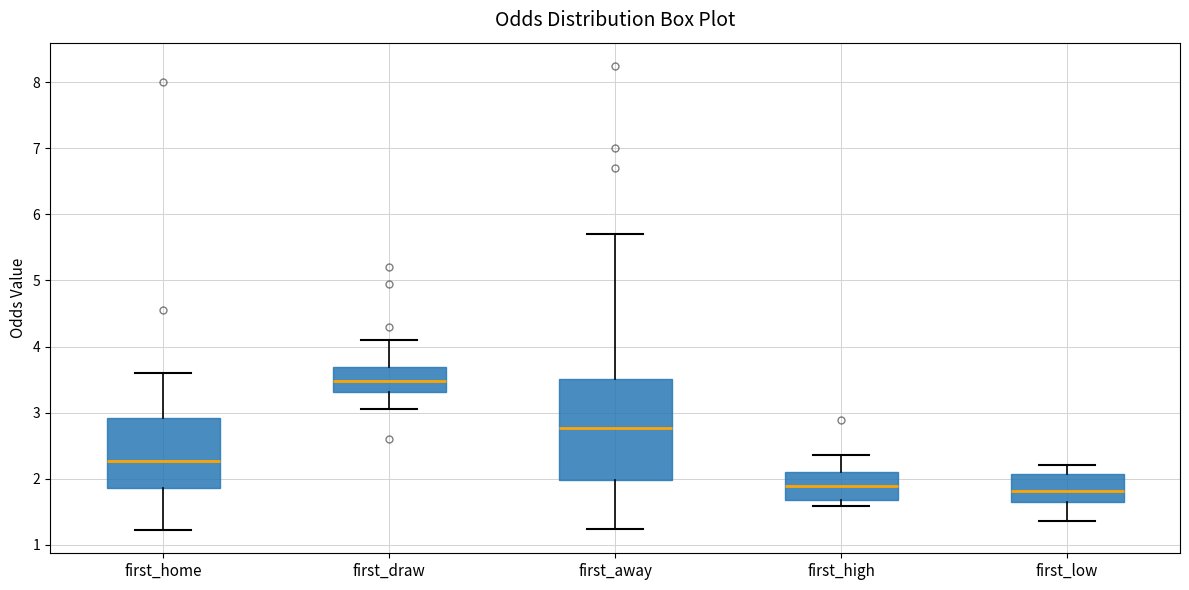

Where does the lower whisker of the box for first_low end on the y-axis? The values are not printed on the chart, so give them approximately, as read against the axis.

1.4